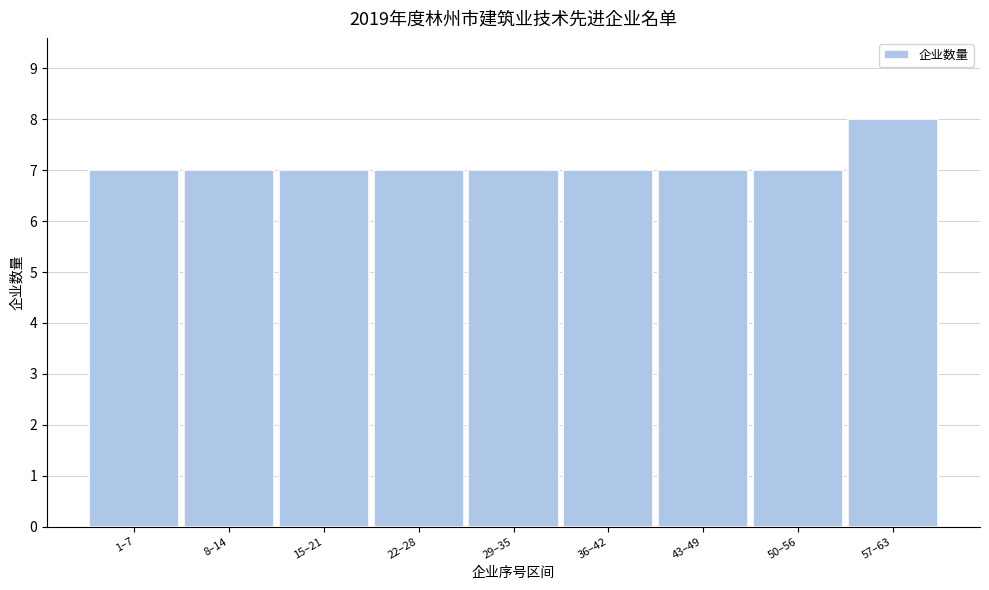

Reading right to left, list all the values displayed in this chart.

8	7	7	7	7	7	7	7	7